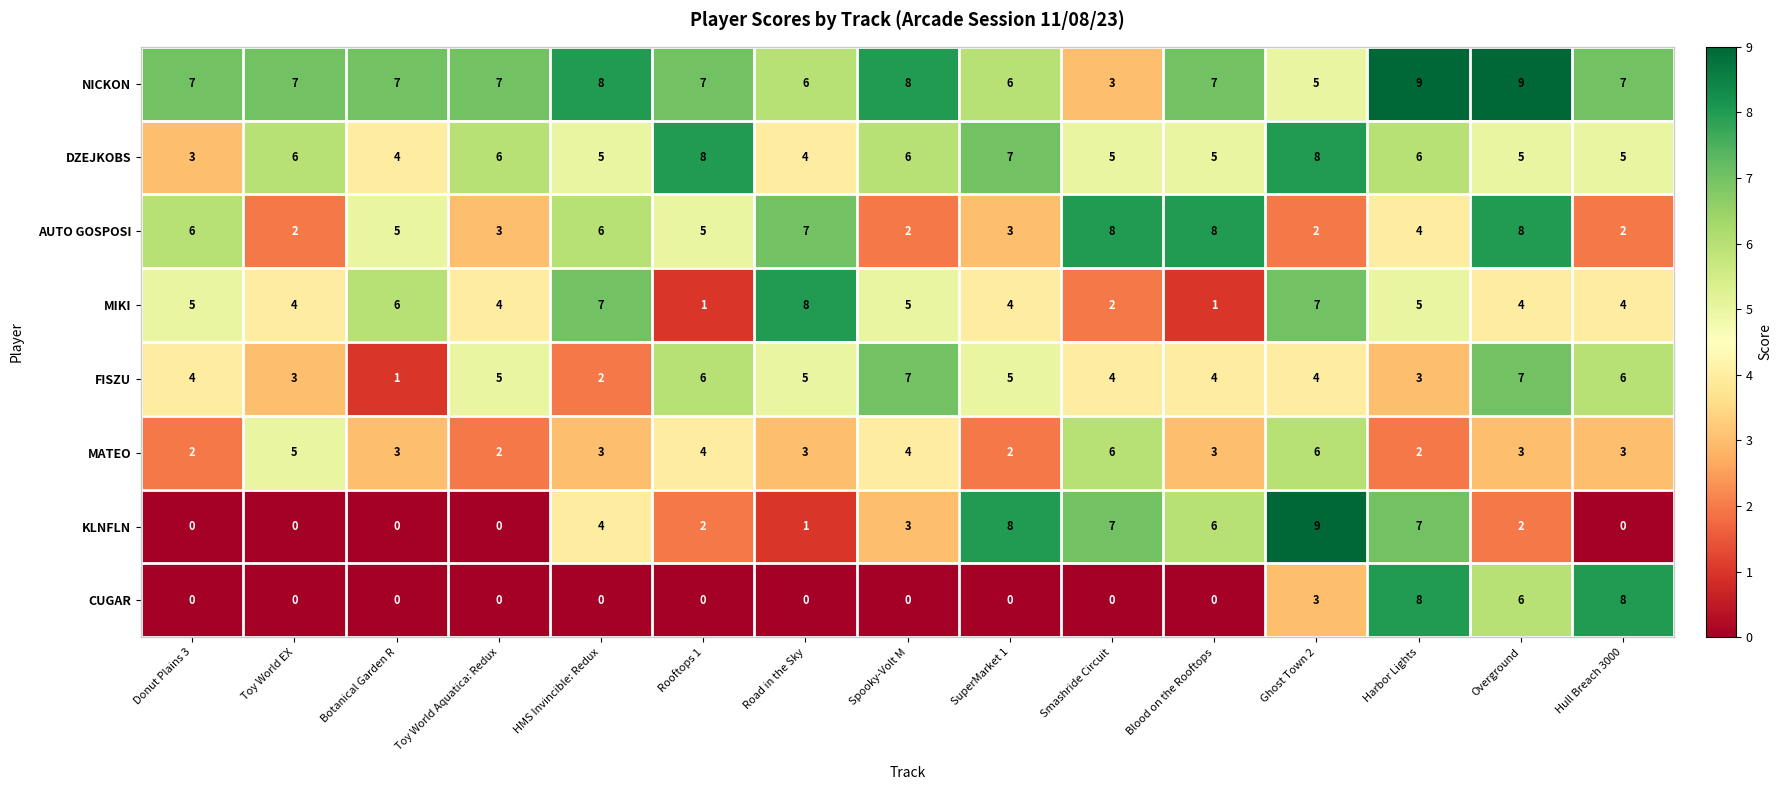

The value of MATEO at Ghost Town 2 is 6. True or false?

True